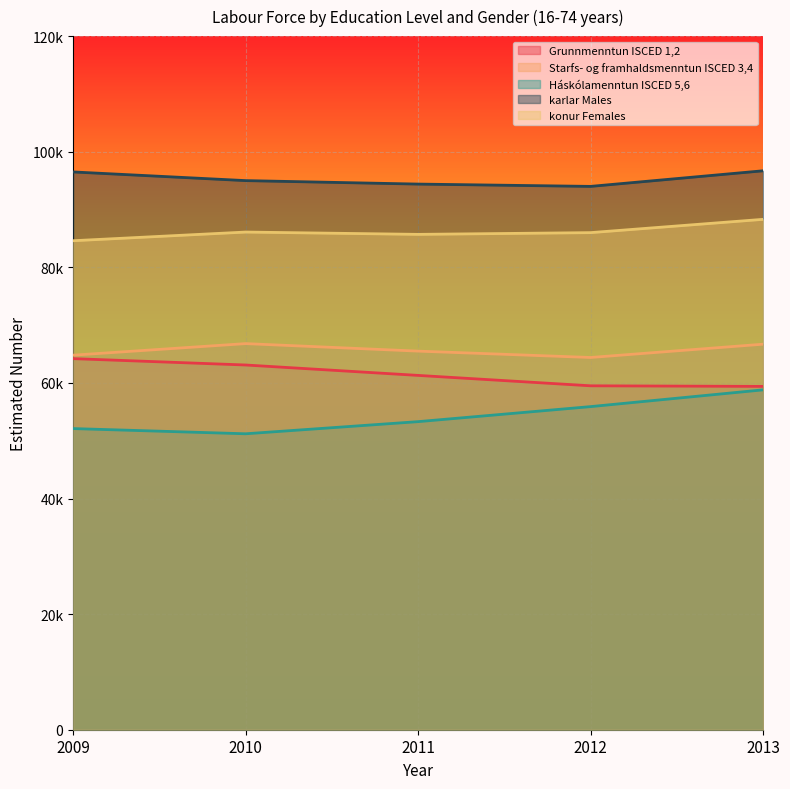

At which label is Grunnmenntun ISCED 1,2 closest to 61800?

2011